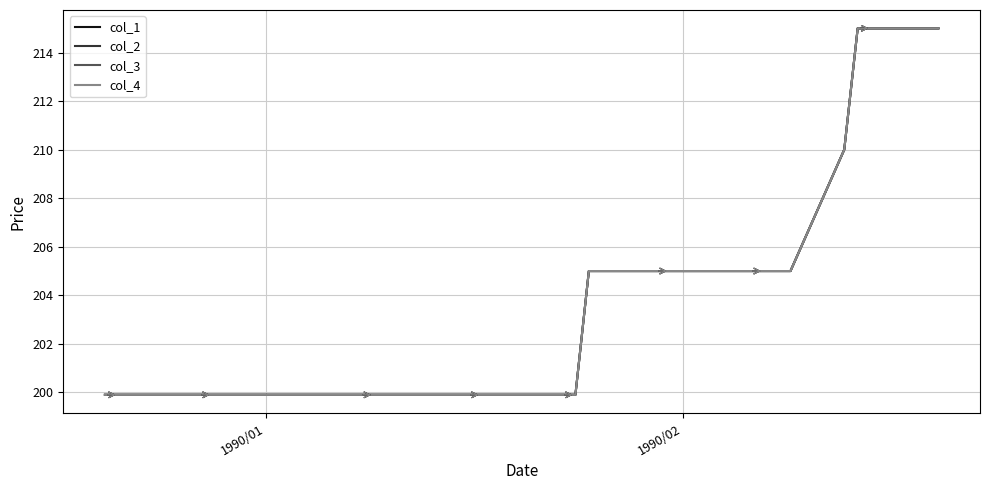

What is the maximum value for col_2?

215.0